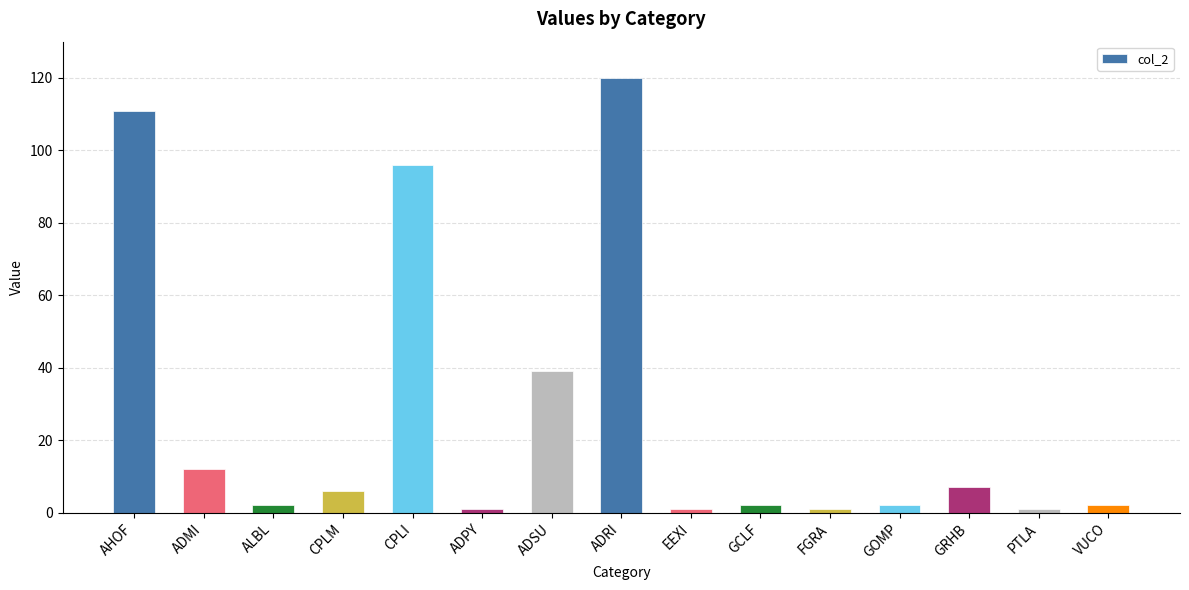

The value at GRHB is 7. True or false?

True